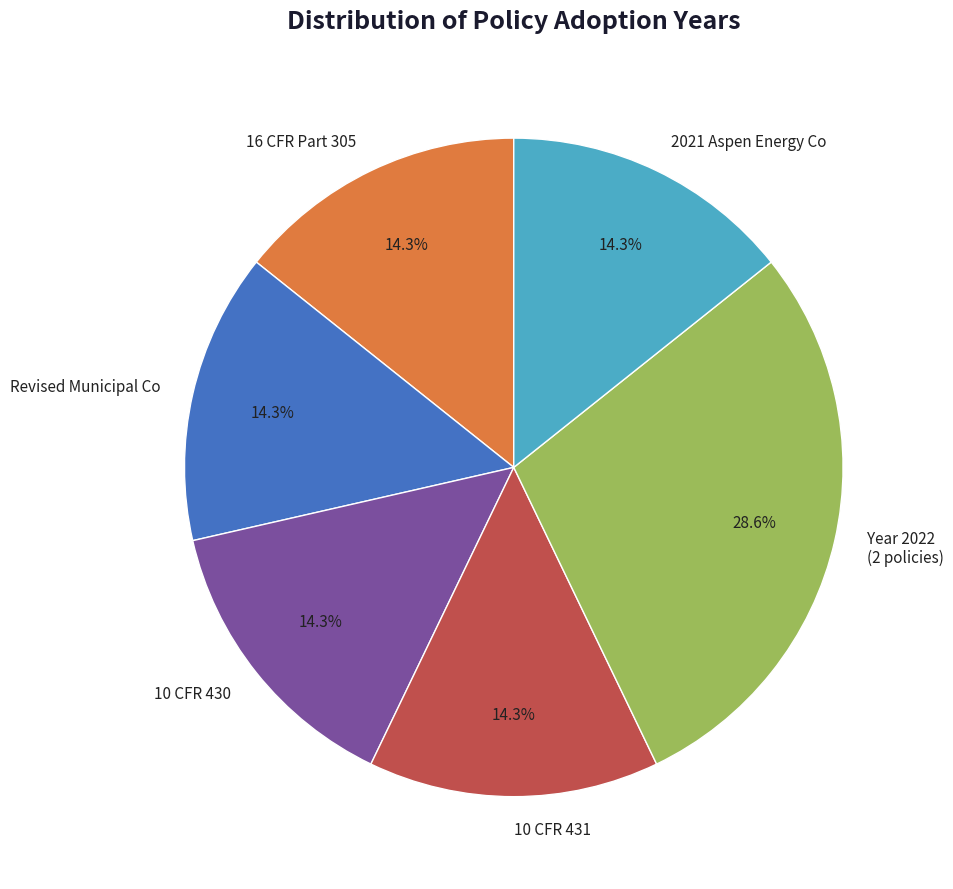

Approximately how many times larger is the value at 10 CFR 430 compared to Revised Municipal Co?

1.0